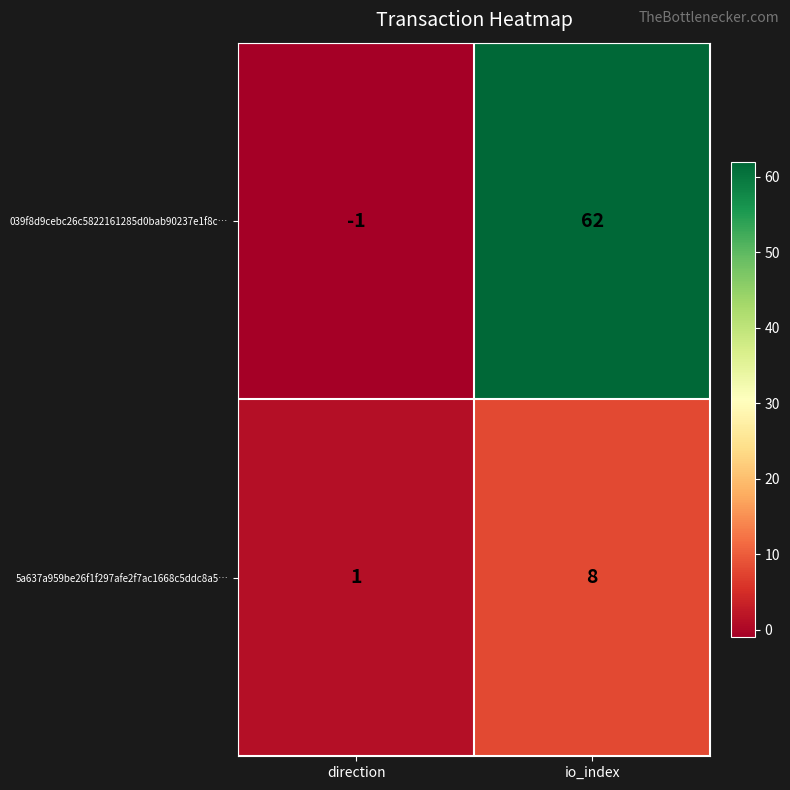

What is the difference between the 5a637a959be26f1f297afe2f7ac1668c5ddc8a5… values at direction and io_index?

7